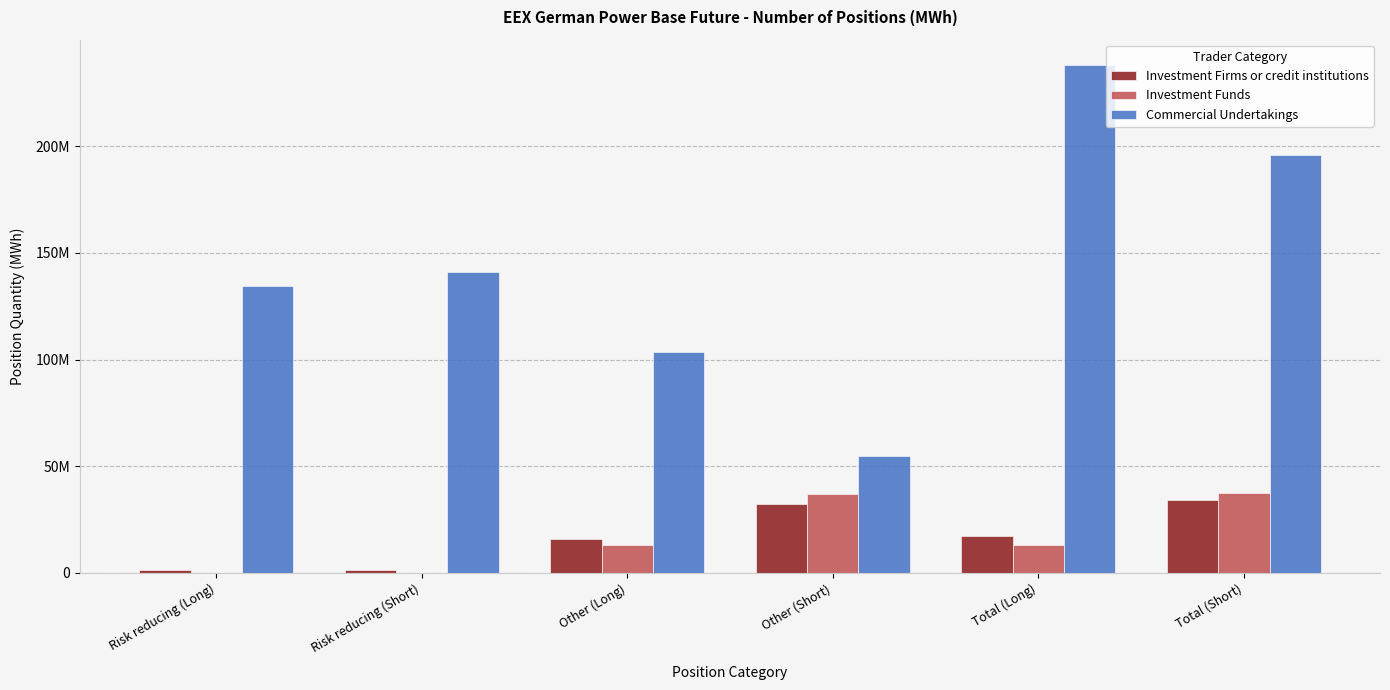

True or false: Investment Funds has a value of 13210264.0 at Total (Long).

True